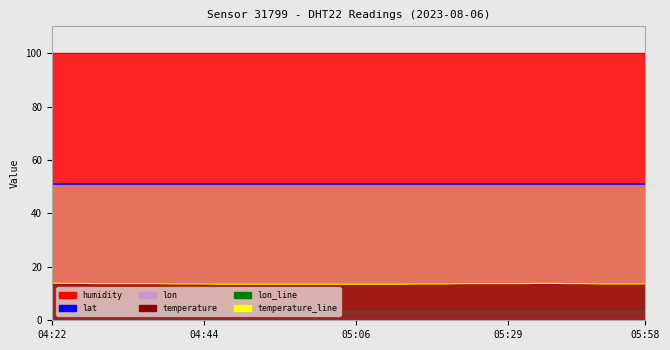

What is the label of the 16th point from the left?

15